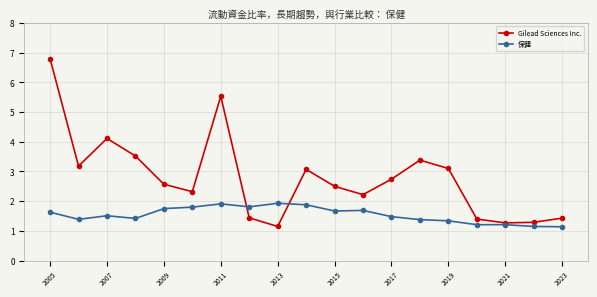

Which series has the largest total across all categories?

Gilead Sciences Inc.